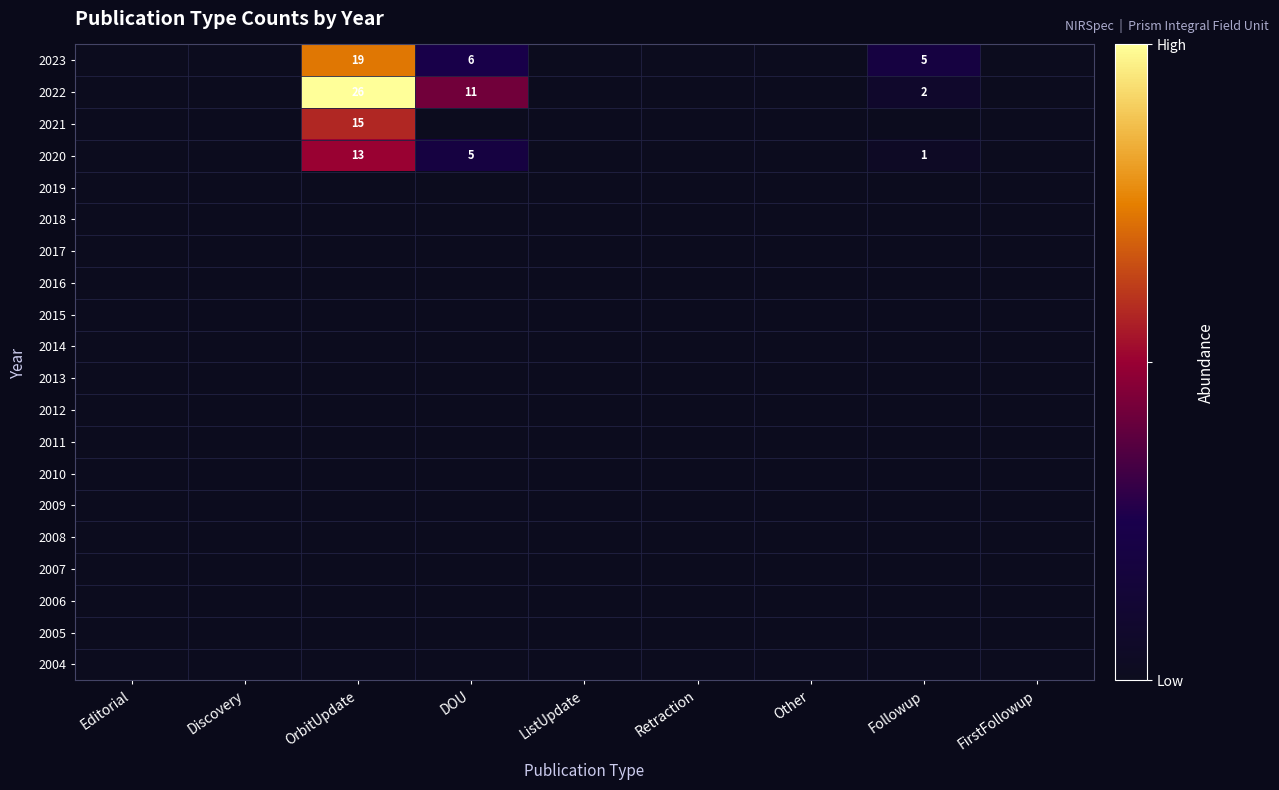

Is it true that 2005 equals 0 at DOU?

True